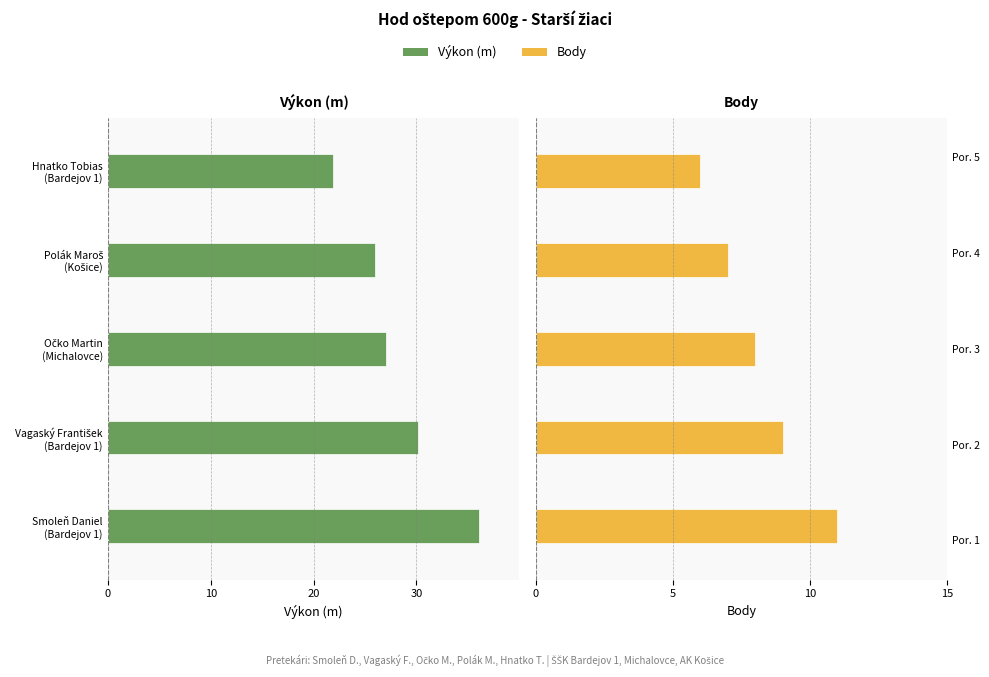

How many groups of bars are there?

5